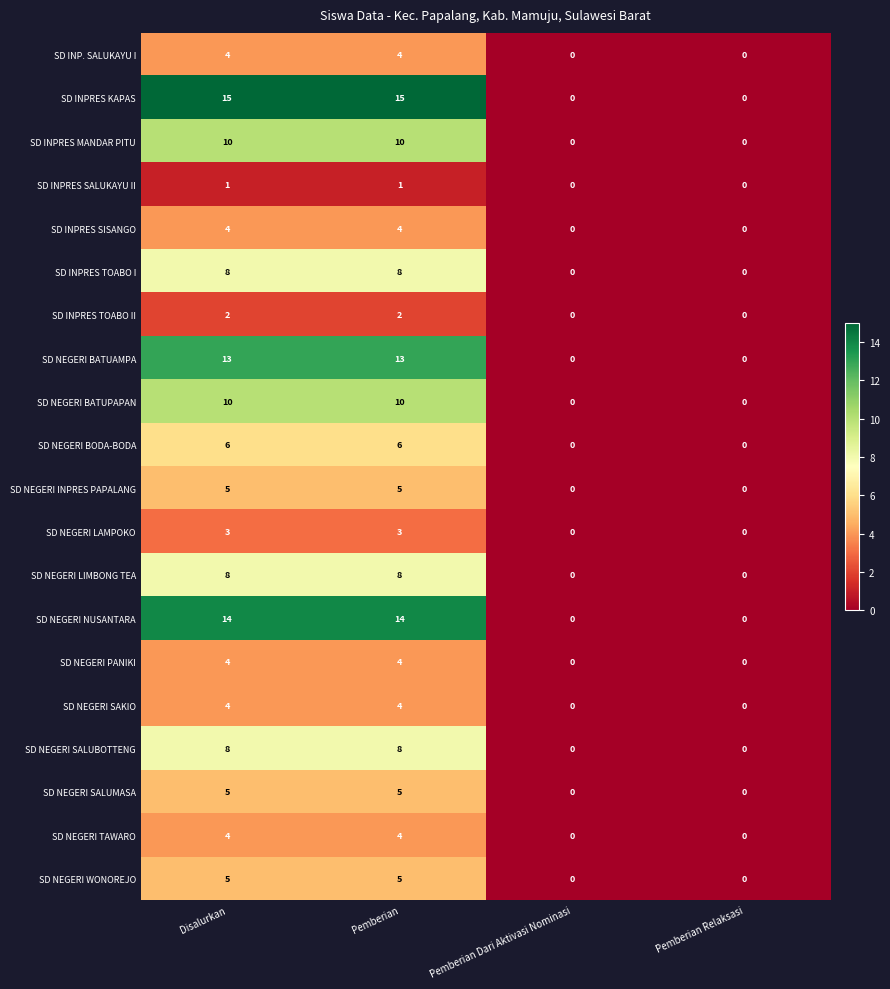

Which series has the largest total across all categories?

SD INPRES KAPAS